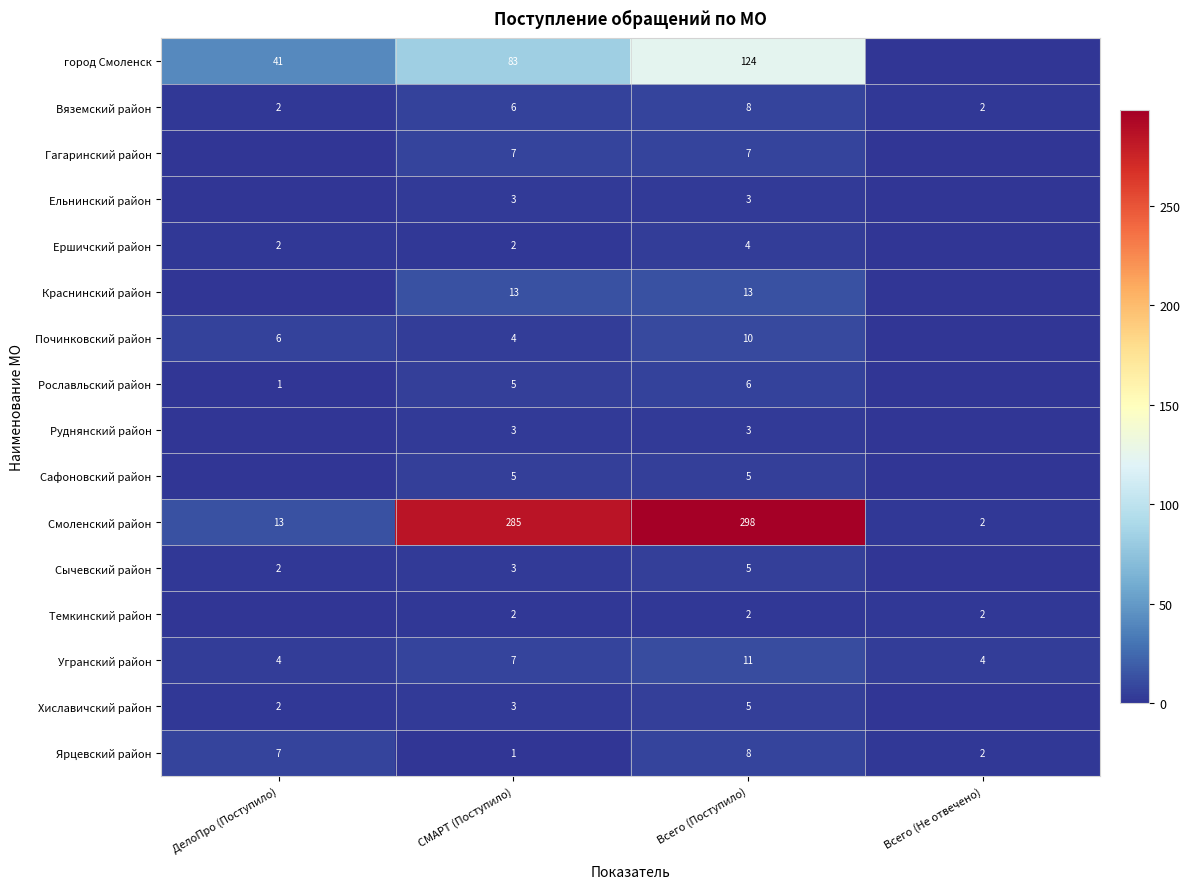

List the labels in order of Сычевский район value, largest first.

Всего (Поступило), СМАРТ (Поступило), ДелоПро (Поступило), Всего (Не отвечено)